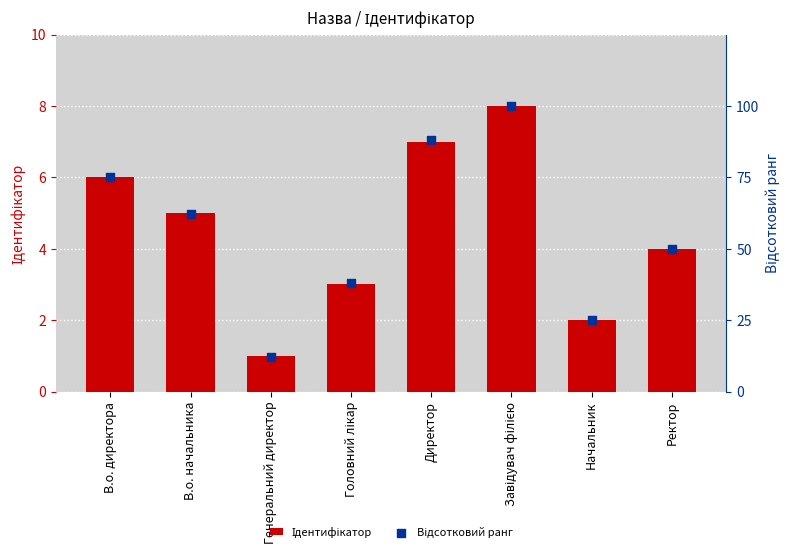

At how many categories does at least one series exceed 71?

3